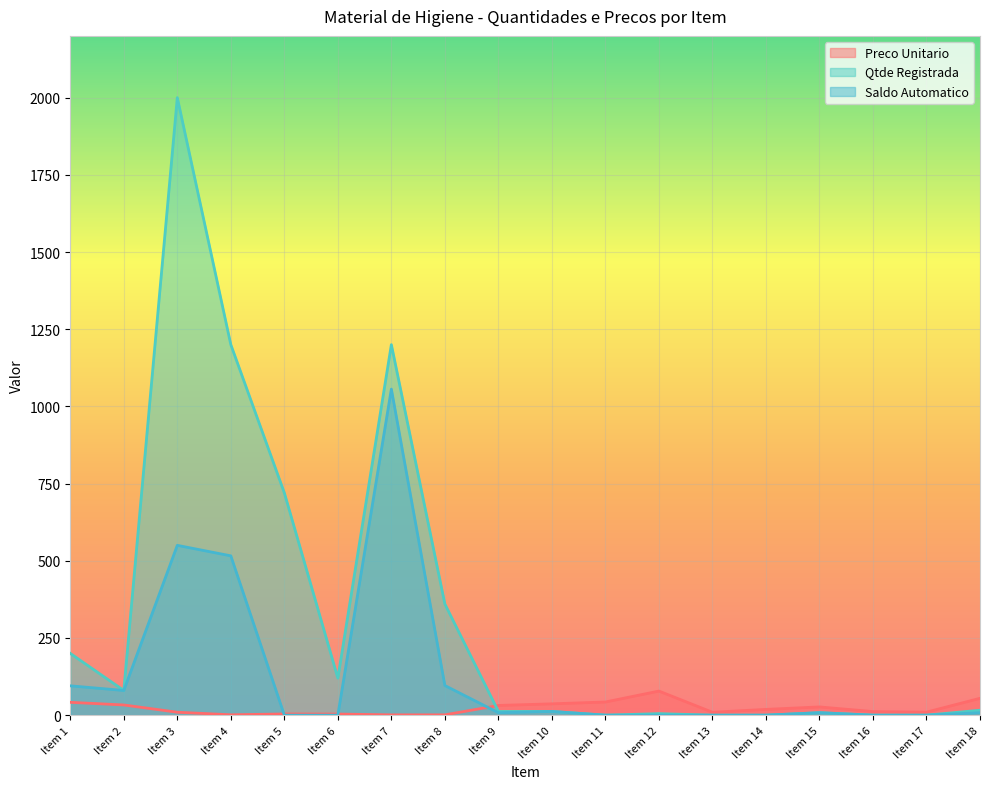

True or false: Preco Unitario and Saldo Automatico cross at least once.

True